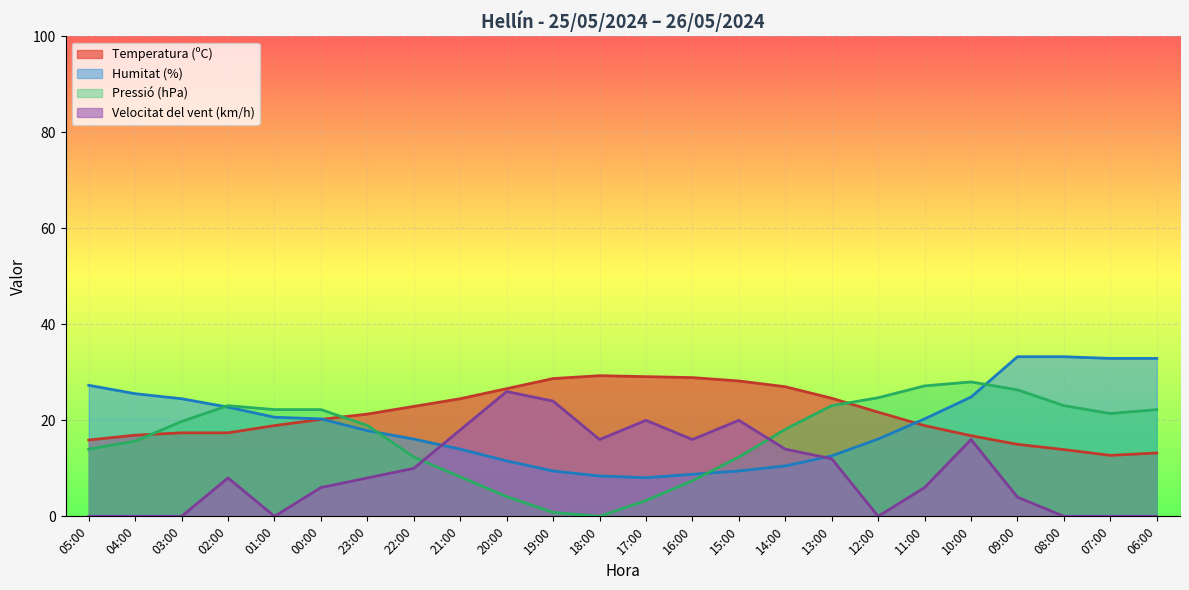

Is it true that Temperatura (ºC) equals 45.2 at 19:00?

False